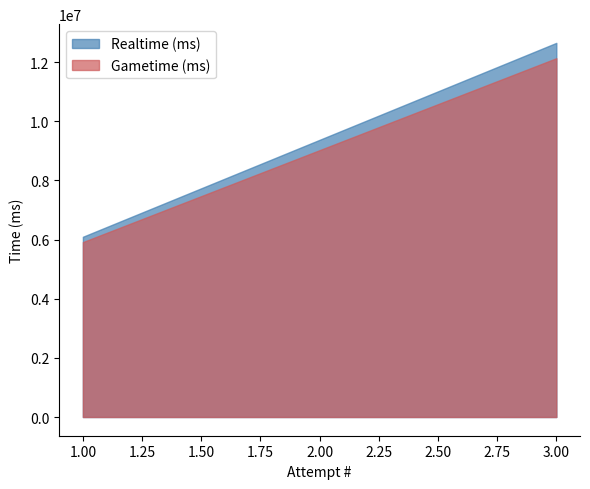

What is the difference between the Realtime (ms) values at 3 and 1?

6555712